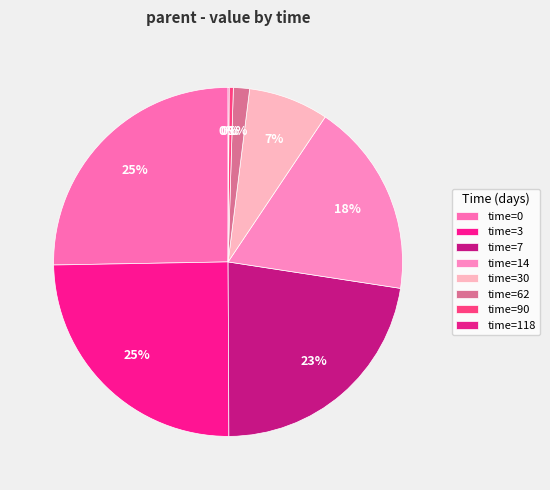

How many slices are in this pie chart?

8